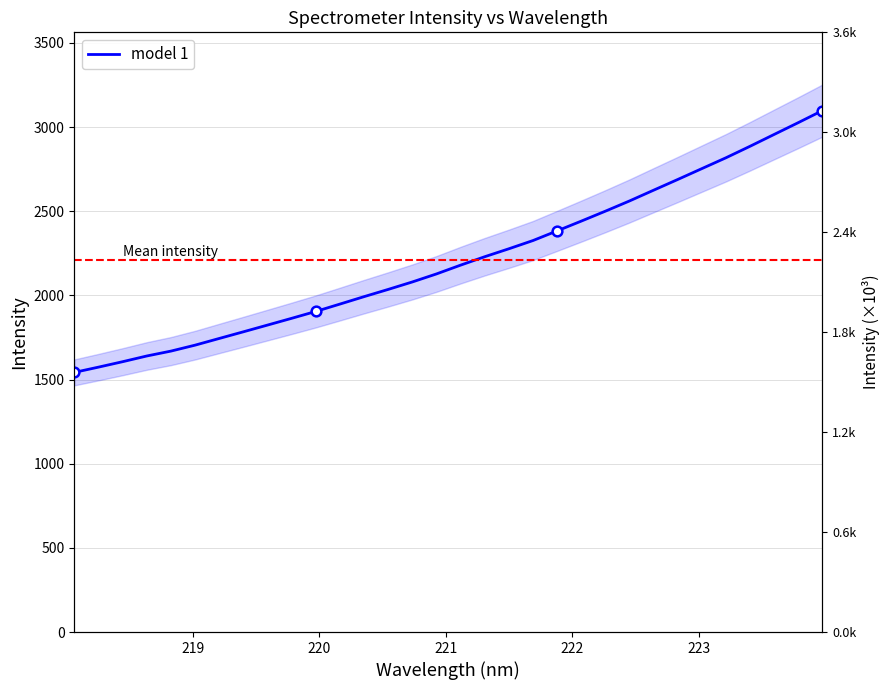

True or false: the data shows 1348.5 at 20.

False